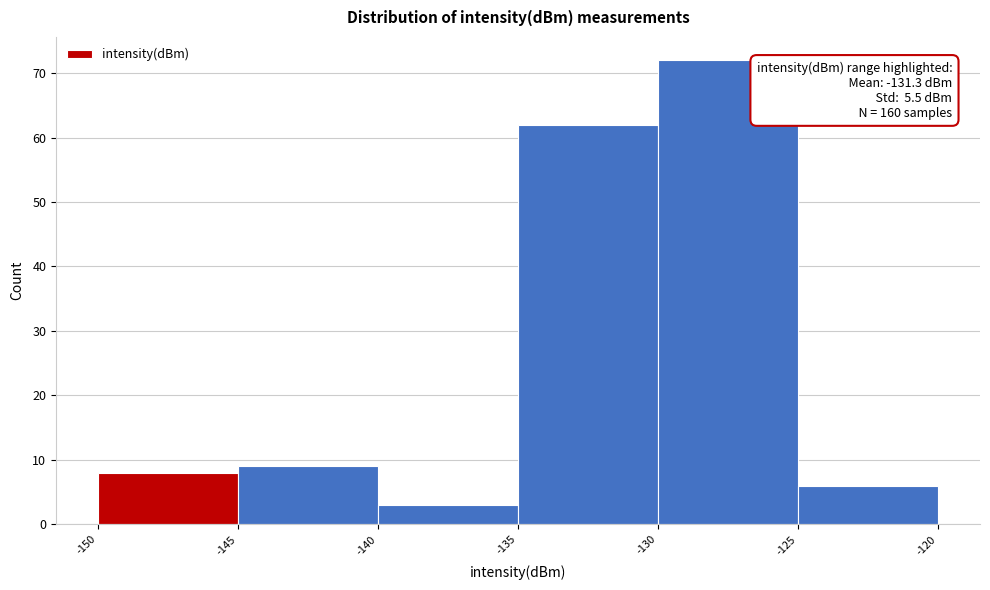

Over which range of the x-axis is the bar tallest?

-130 to -125